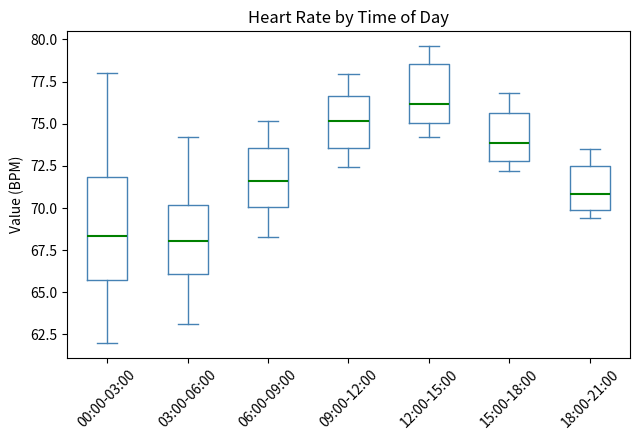

Which box's median line is the highest?

12:00-15:00